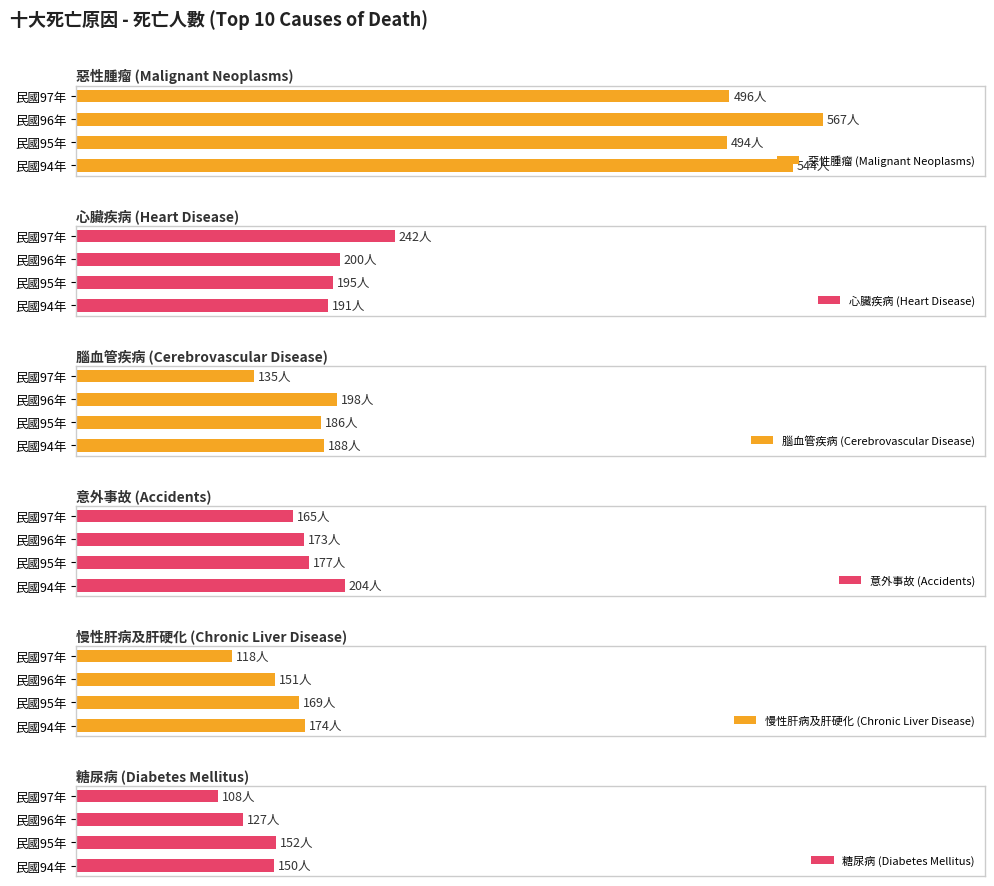

Which series has the largest total across all categories?

惡性腫瘤 (Malignant Neoplasms)